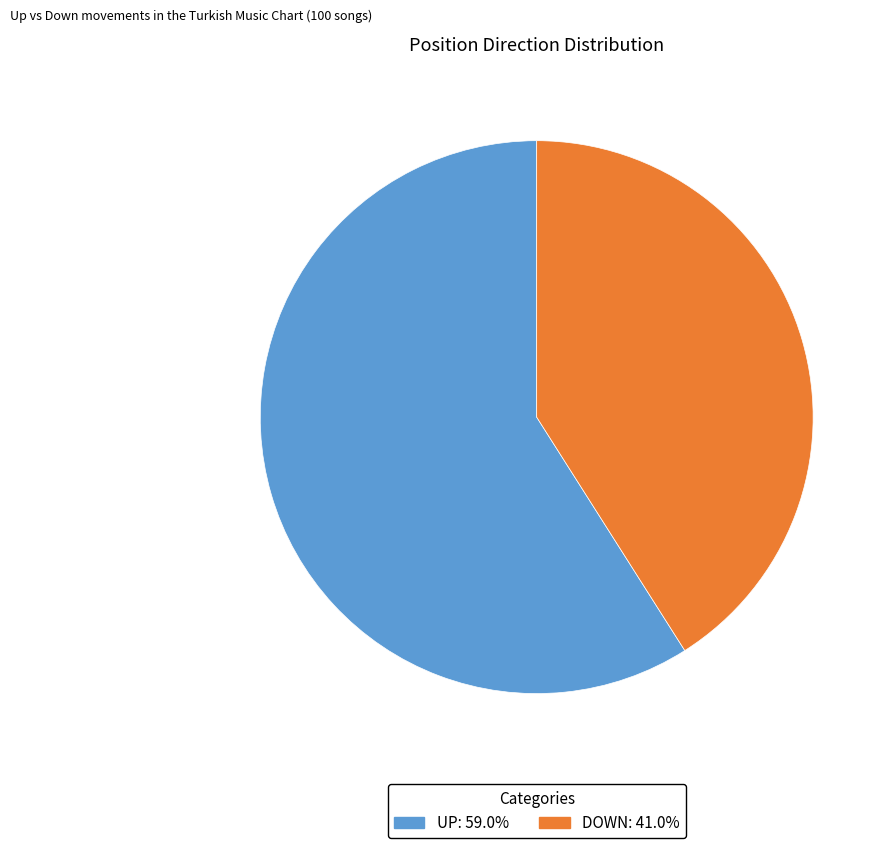

Does any single category account for the majority?

Yes